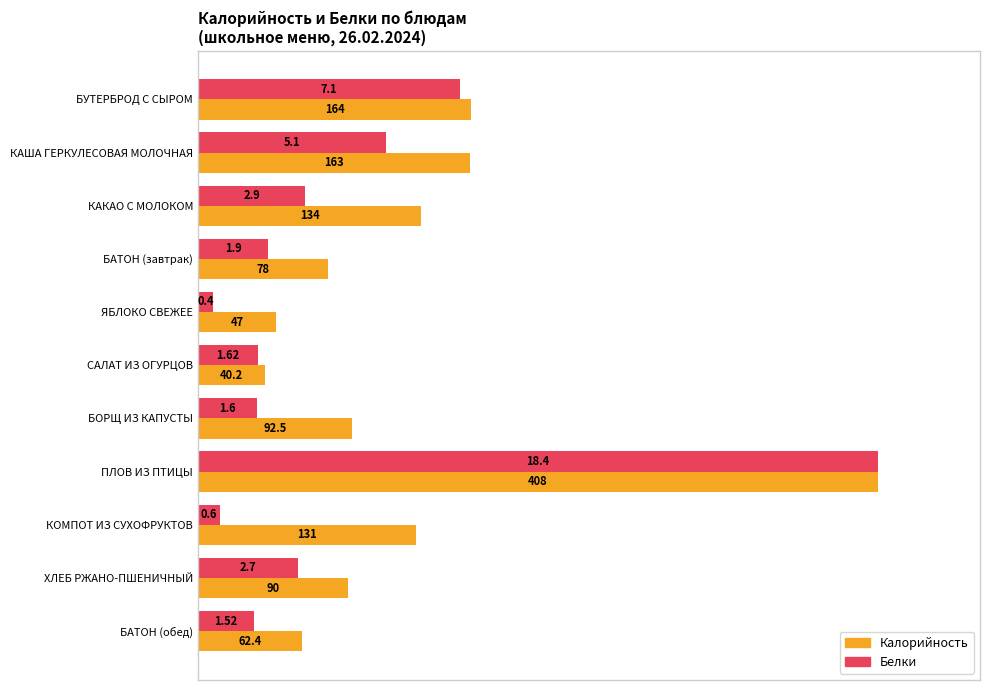

What are all the series names shown in the legend?

Калорийность, Белки